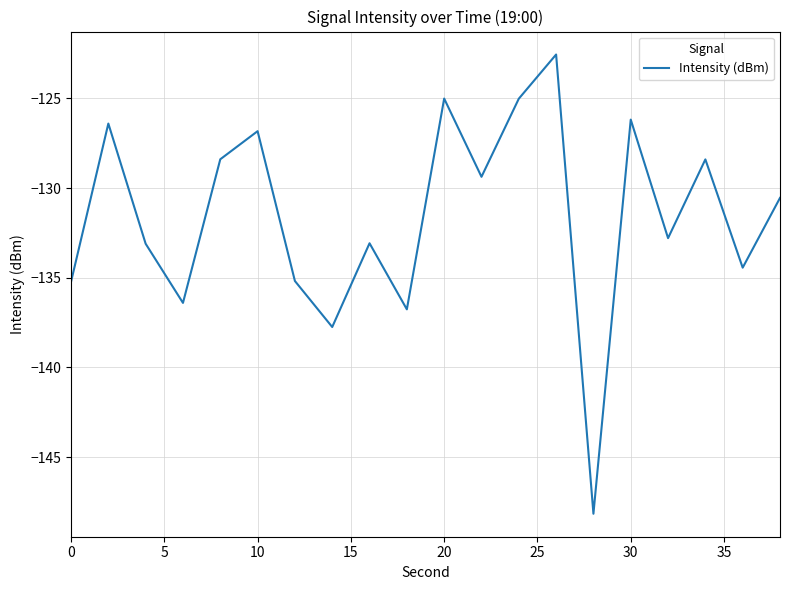

Does the chart display data point markers on the line(s)?

No